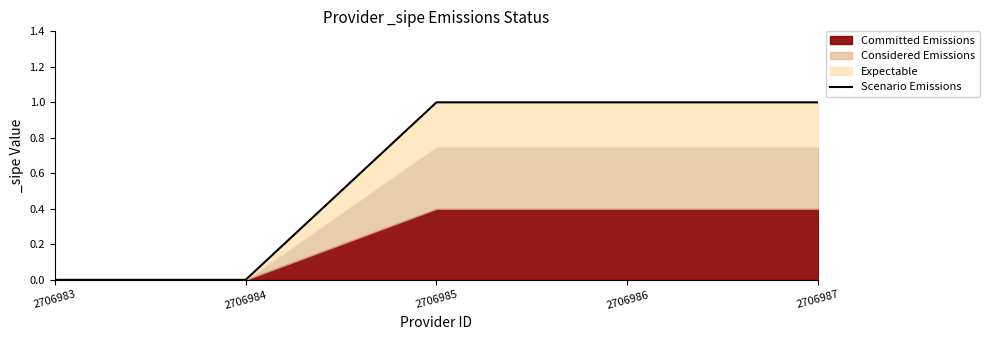

What is the difference between the second highest and second lowest values?

1